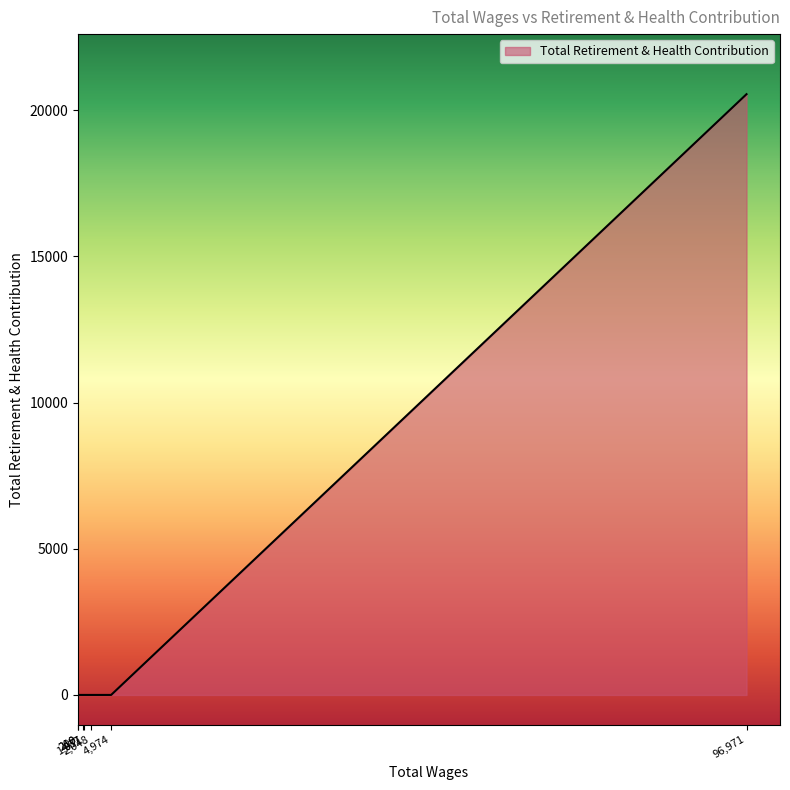

What is the difference between the maximum and minimum values?

20543